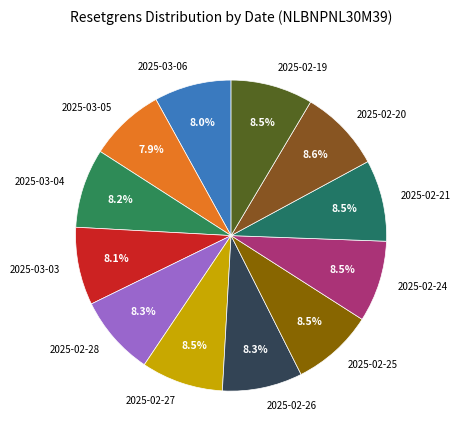

Does 2025-02-27 account for over 50% of the chart?

No